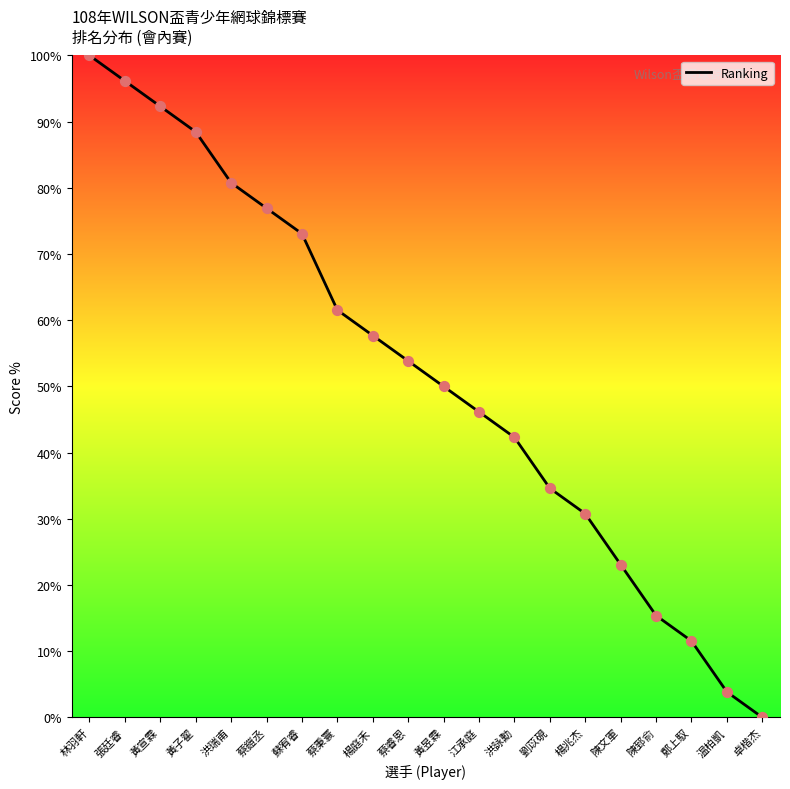

What is the change in value from 黃昱霖 to 鄭上馭?

-38.5